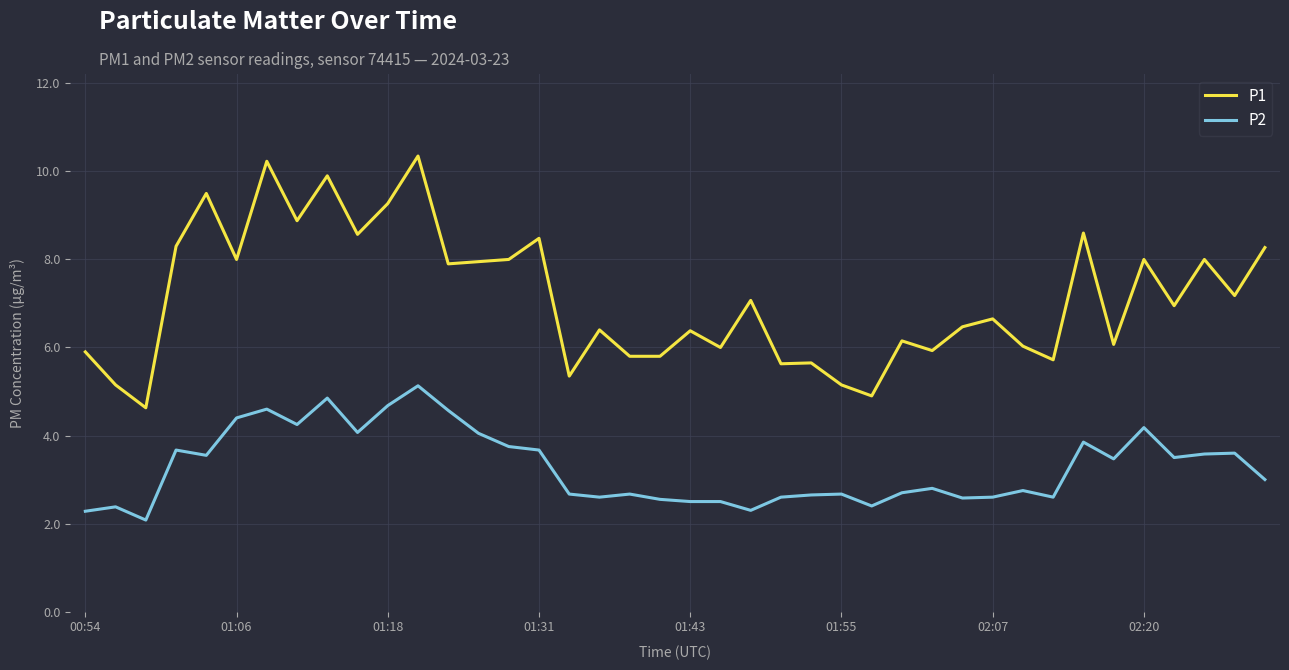

Which series has the largest range (max minus min)?

P1